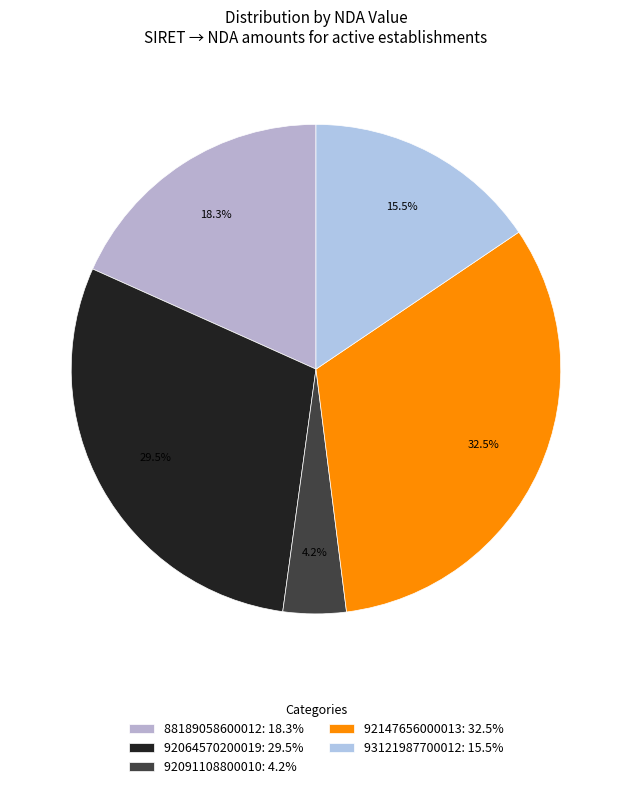

How many slices are in this pie chart?

5